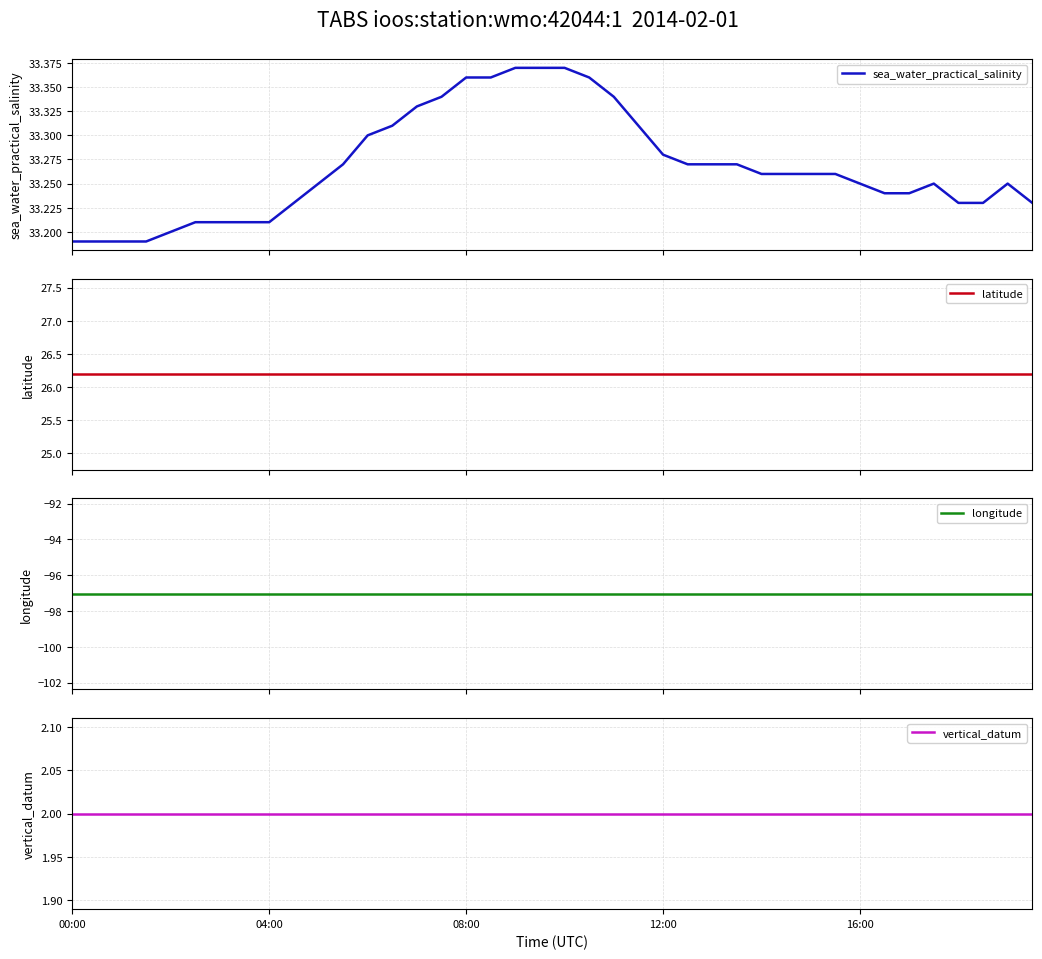

At which category is the sum across all series the highest?

18